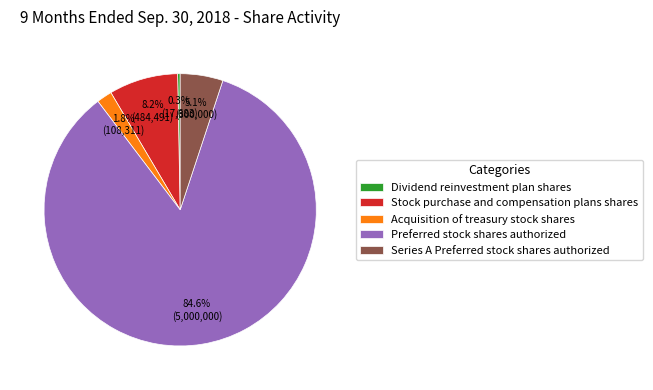

Combined, do Acquisition of treasury stock shares and Dividend reinvestment plan shares account for over 50%?

No